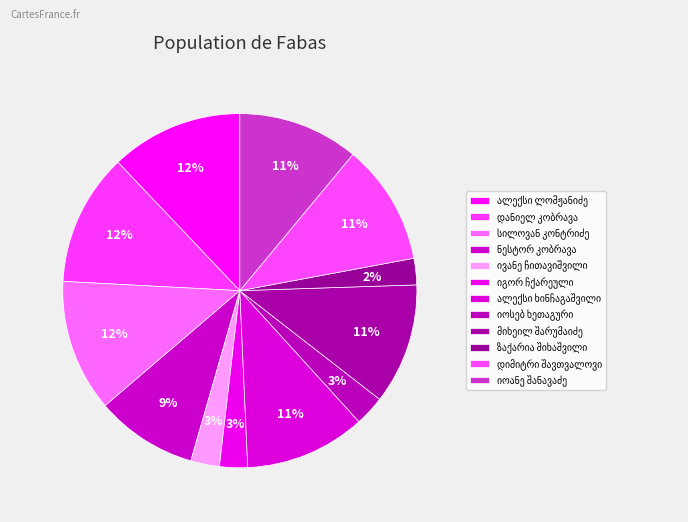

Rank the categories by value from highest to lowest.

ალექსი ლომჟანიძე, დანიელ კობრავა, სილოვან კონტრიძე, დიმიტრი შავთვალოვი, მიხეილ შარუმაიძე, ალექსი ხინჩაგაშვილი, იოანე შანავაძე, ნესტორ კობრავა, იოსებ ხეთაგური, ივანე ჩითავიშვილი, იგორ ჩქარეული, ზაქარია შიხაშვილი